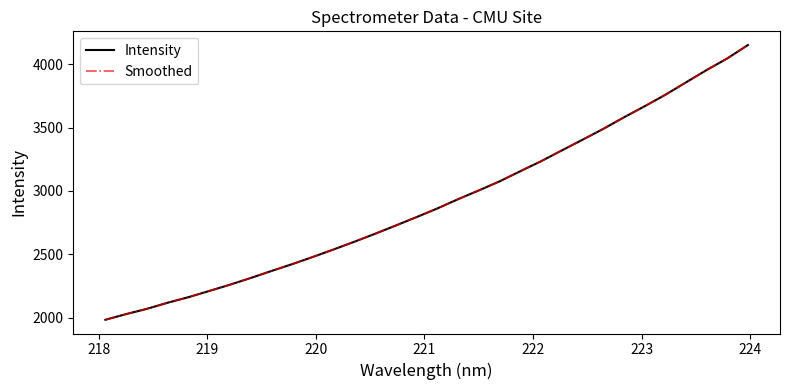

True or false: Smoothed has more than 2 points higher than both neighbors.

False